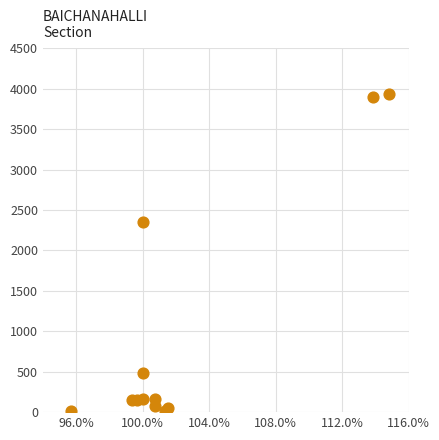

What Y value in the scatter plot is closest to 1974?

2350